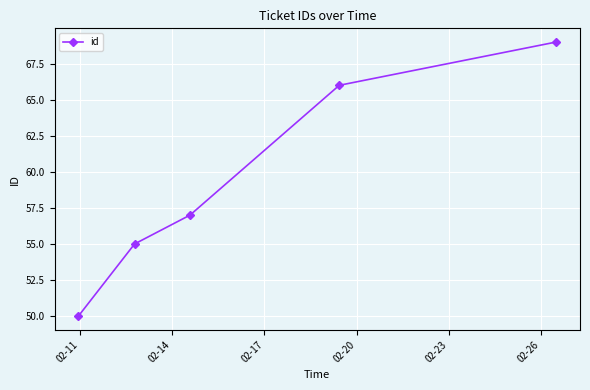

What is the minimum value shown in the chart?

50